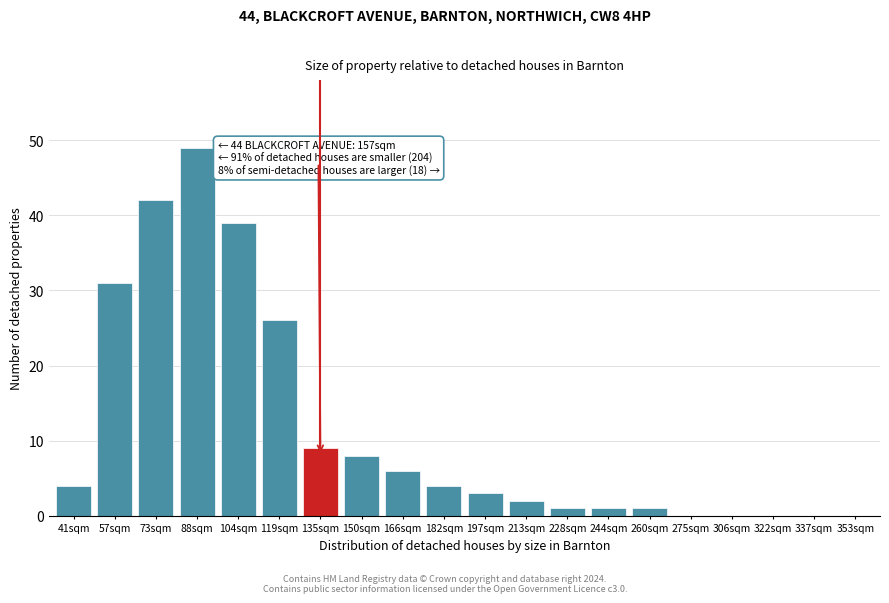

Reading left to right, transcribe all the data shown in this chart.

41sqm=4	57sqm=31	73sqm=42	88sqm=49	104sqm=39	119sqm=26	135sqm=9	150sqm=8	166sqm=6	182sqm=4	197sqm=3	213sqm=2	228sqm=1	244sqm=1	260sqm=1	275sqm=0	306sqm=0	322sqm=0	337sqm=0	353sqm=0